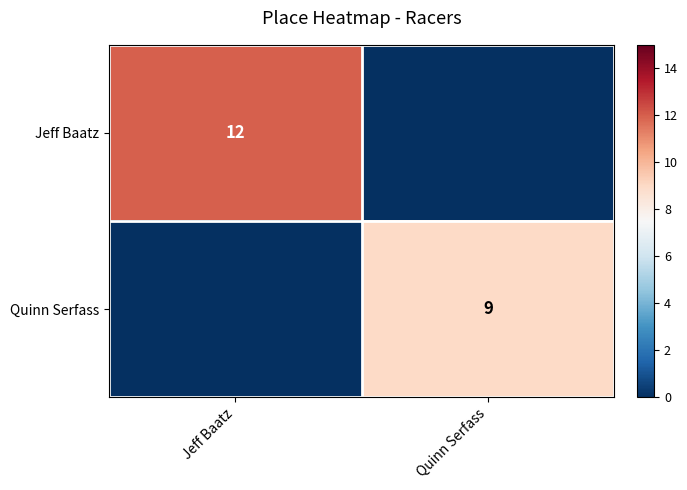

The value of Quinn Serfass at Quinn Serfass is 15. True or false?

False